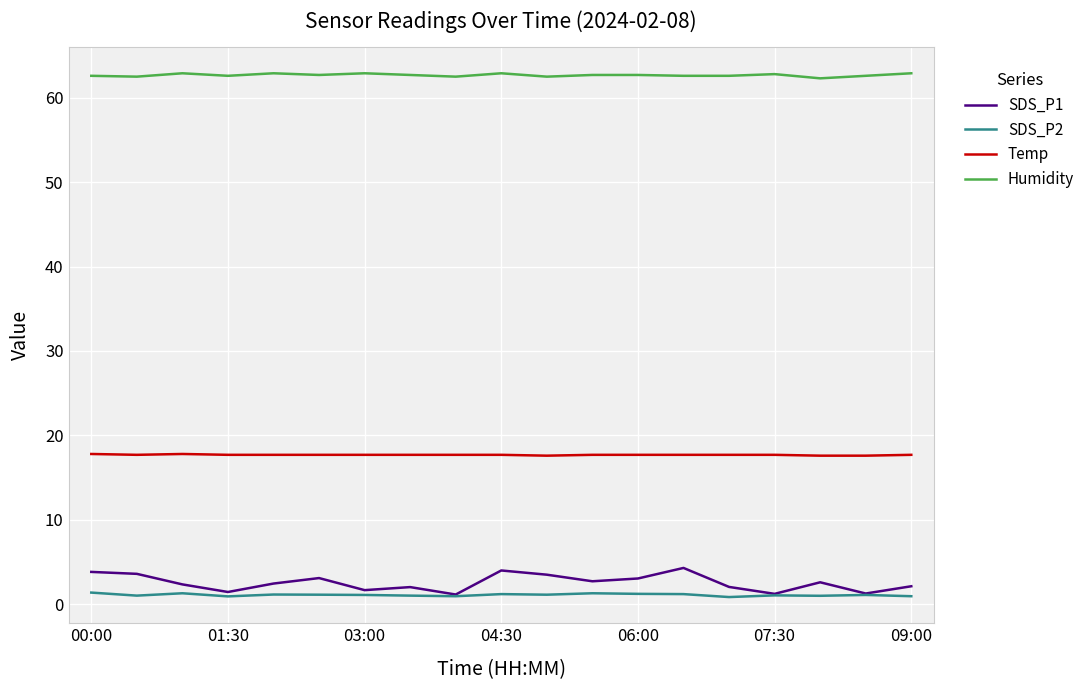

What are all the series names shown in the legend?

SDS_P1, SDS_P2, Temp, Humidity